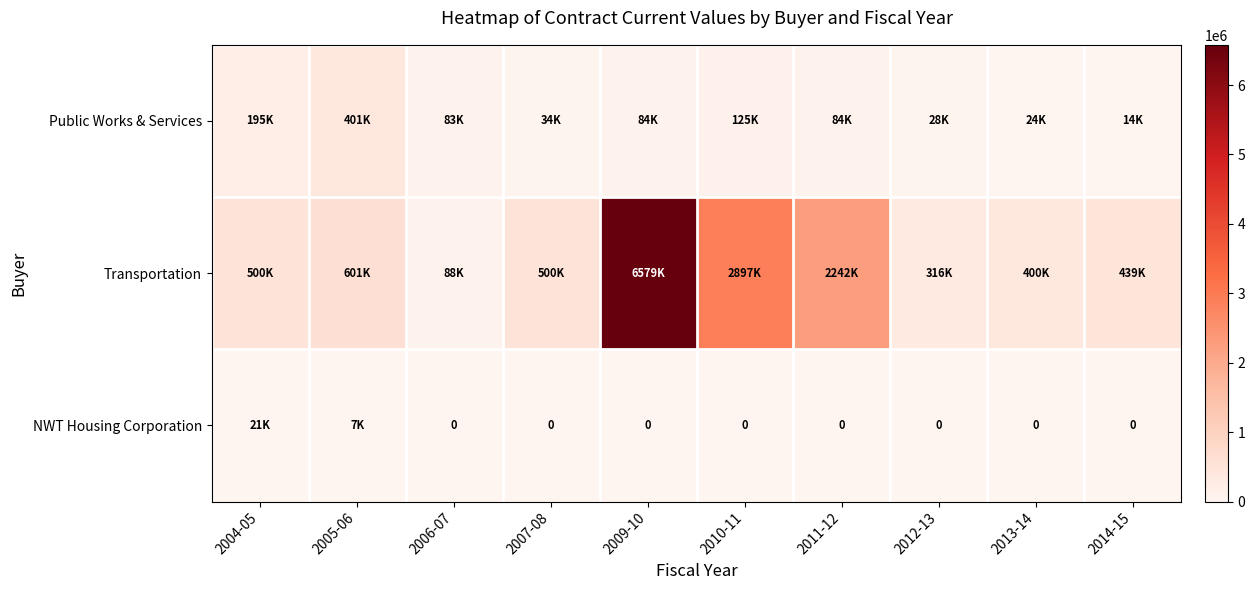

At 2013-14, list the series in order from smallest to largest.

NWT Housing Corporation, Public Works & Services, Transportation